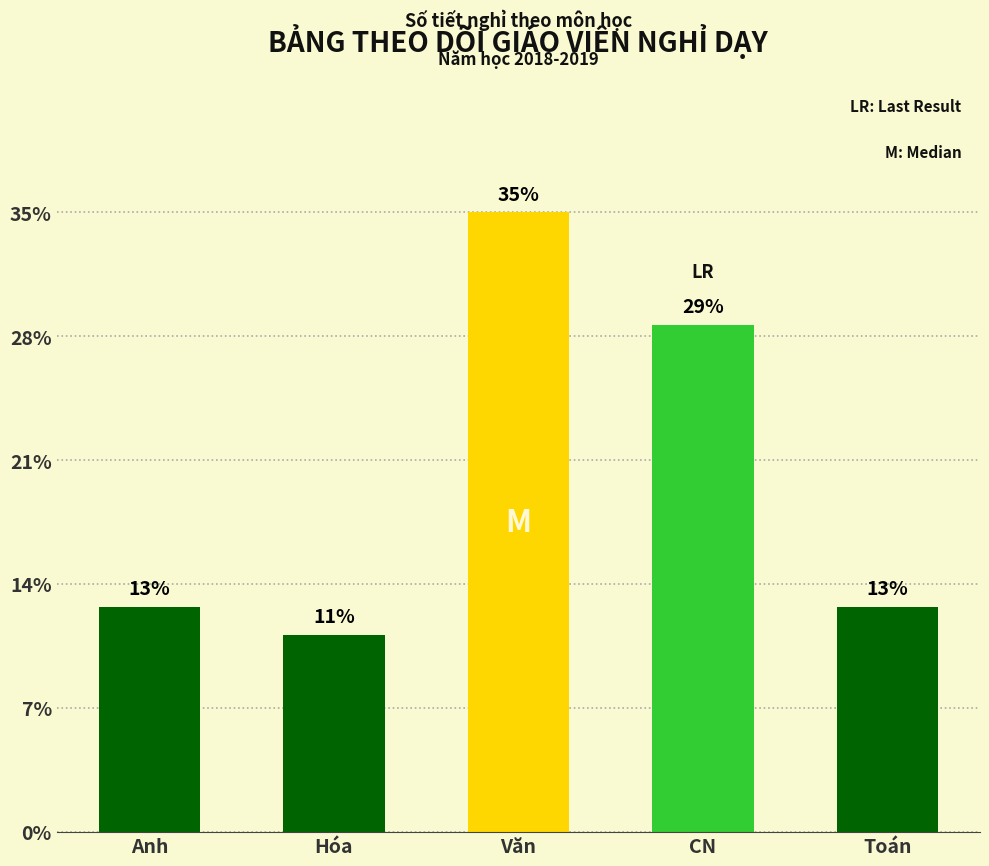

Rank the categories by value from highest to lowest.

Văn, CN, Anh, Toán, Hóa